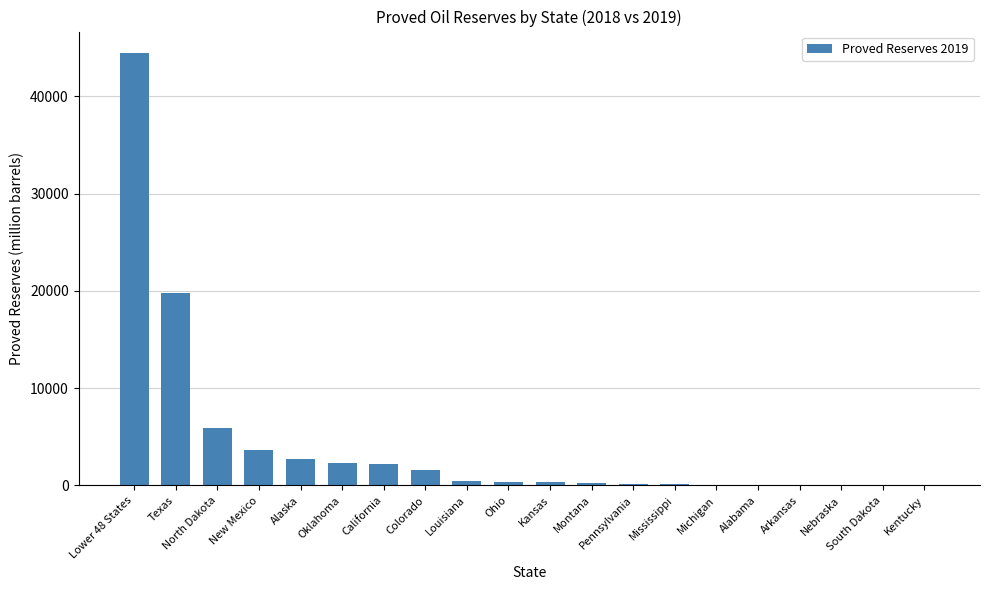

The chart shows a value of 3665 at New Mexico. True or false?

True